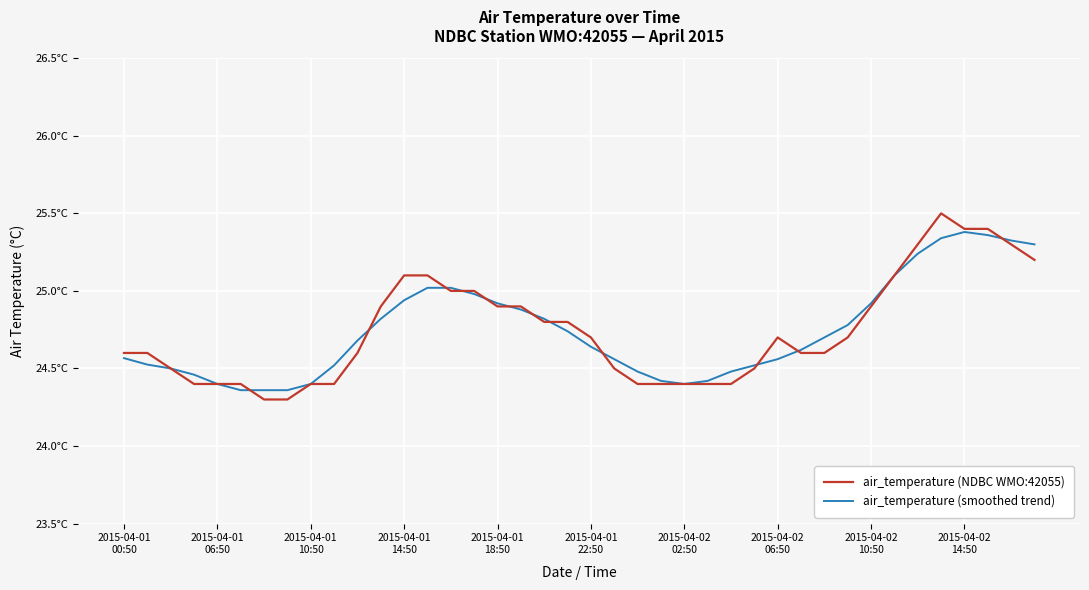

What is the difference between the maximum and second lowest values in the air_temperature (smoothed trend) series?

1.0